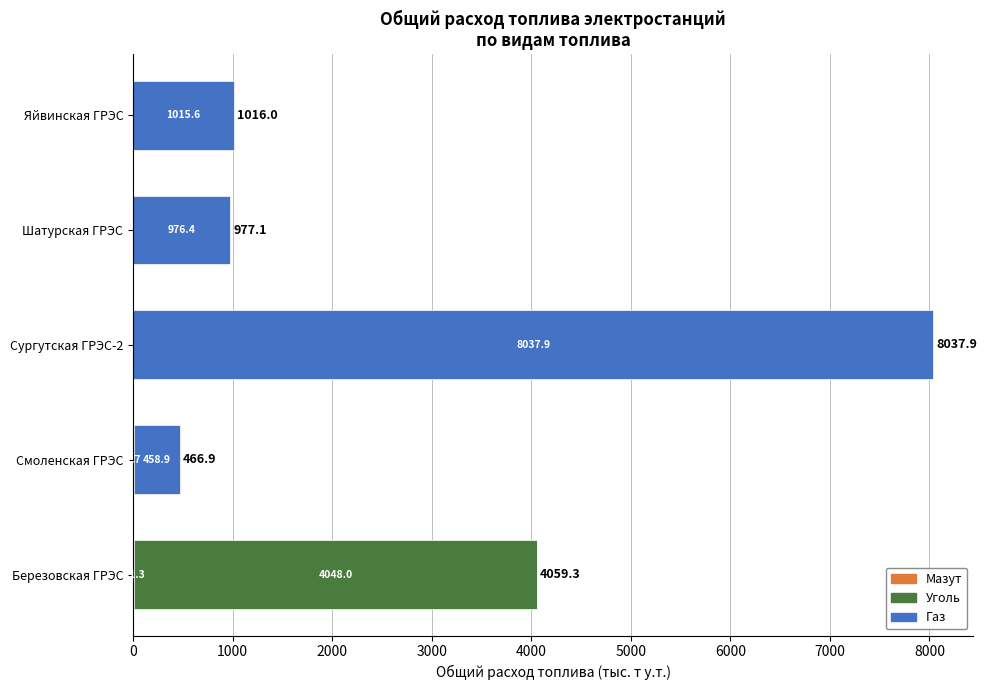

What is the total value across all series at Яйвинская ГРЭС?

1016.0